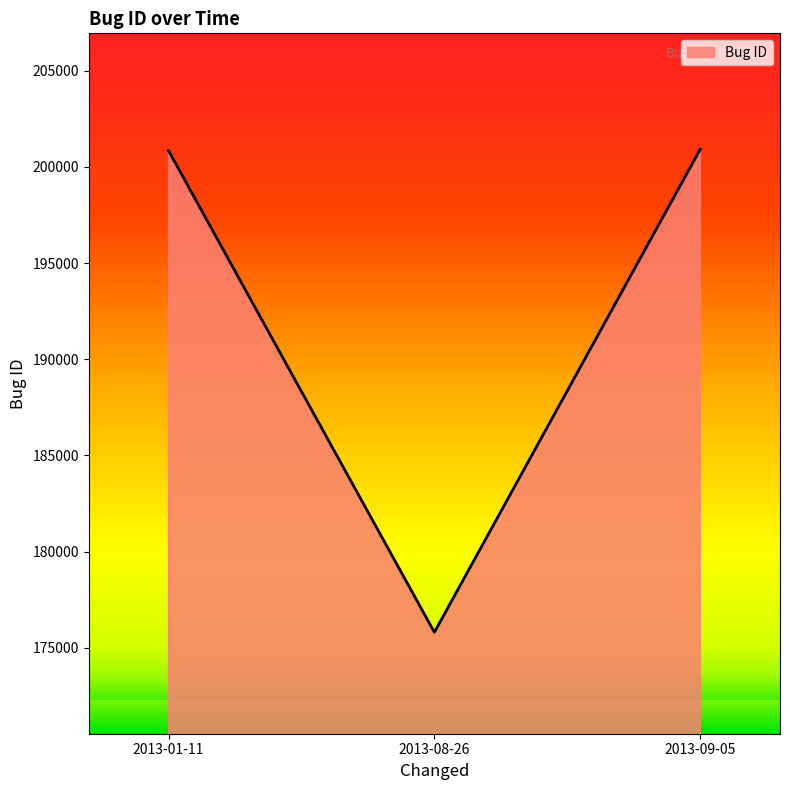

Which label corresponds to the smallest value in the chart?

2013-08-26